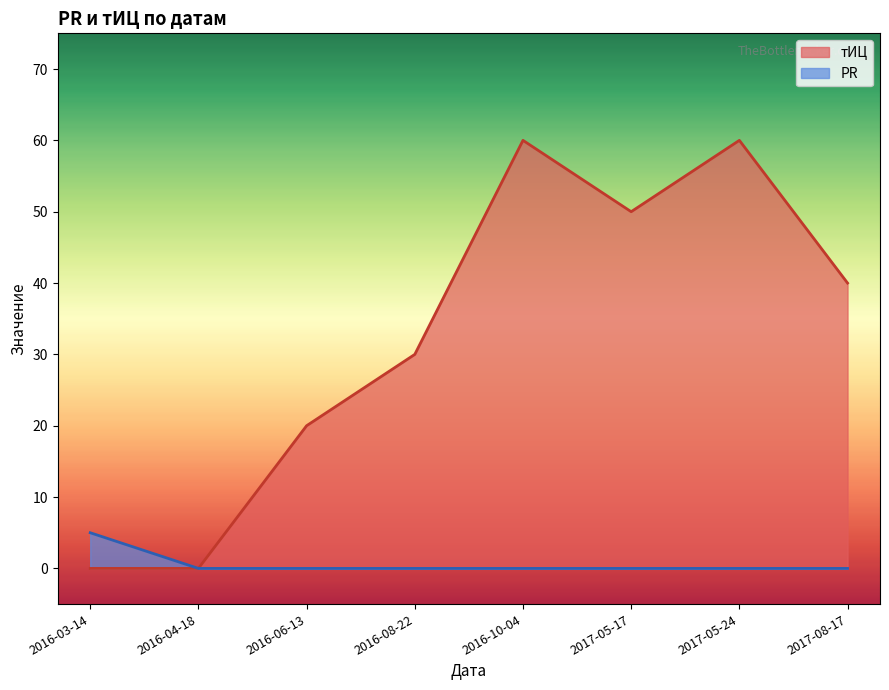

How many values in the тИЦ series are below 40?

4